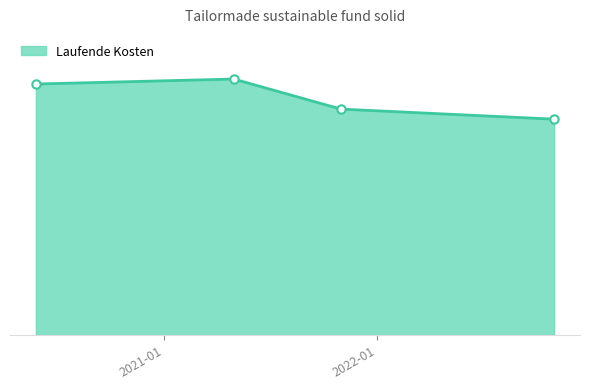

Reading left to right, what are all the values shown in this chart?

2020-05-26=1.0	2021-04-30=1.0	2021-10-31=0.9	2022-10-31=0.9